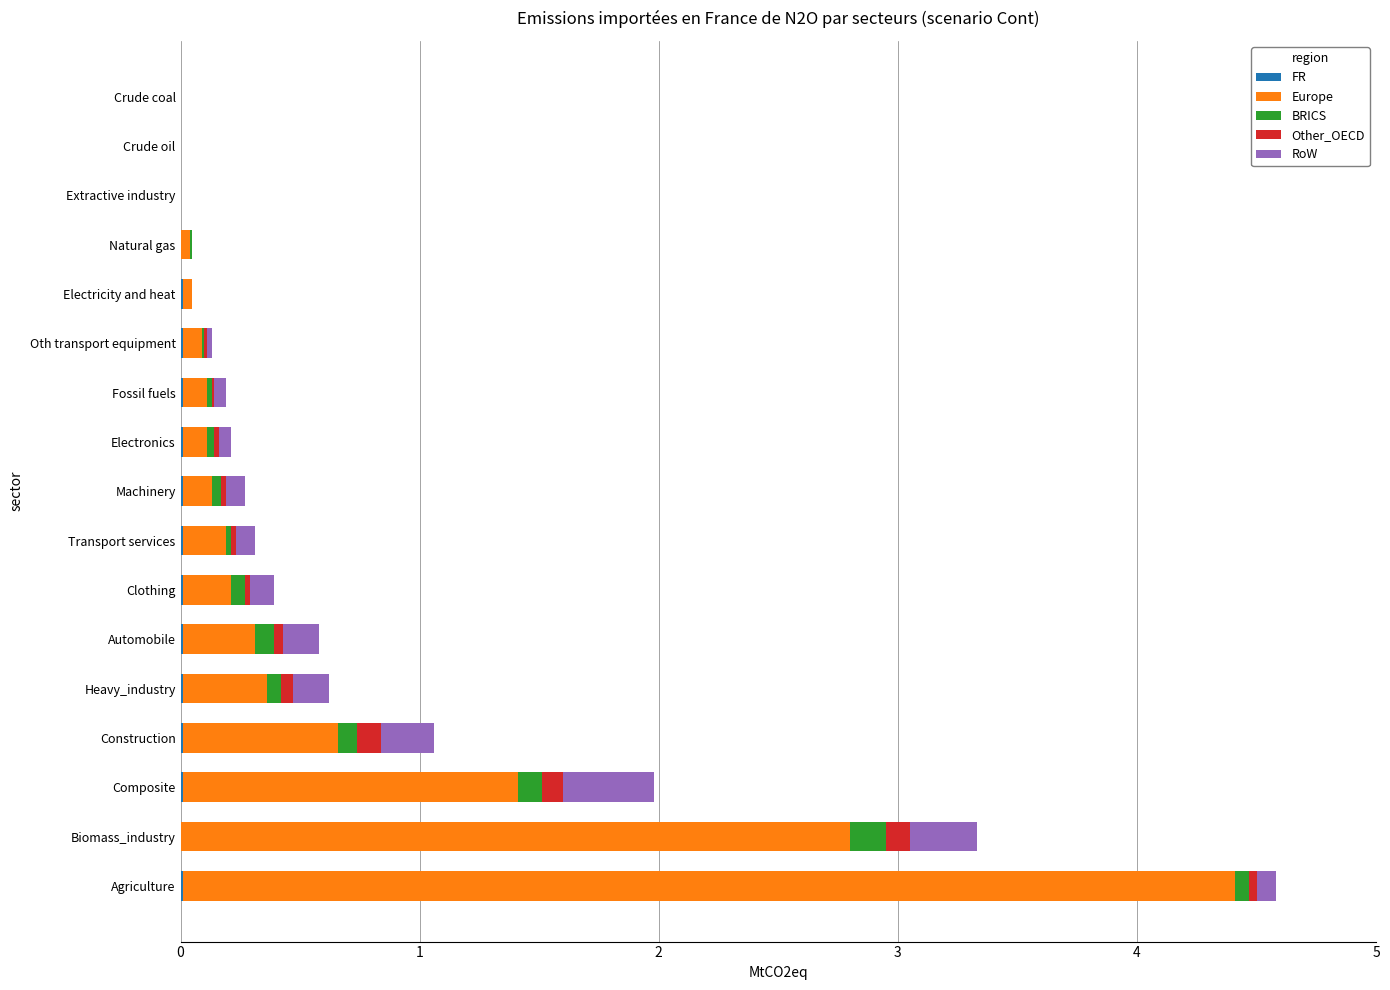

At which category is the sum across all series the highest?

Agriculture